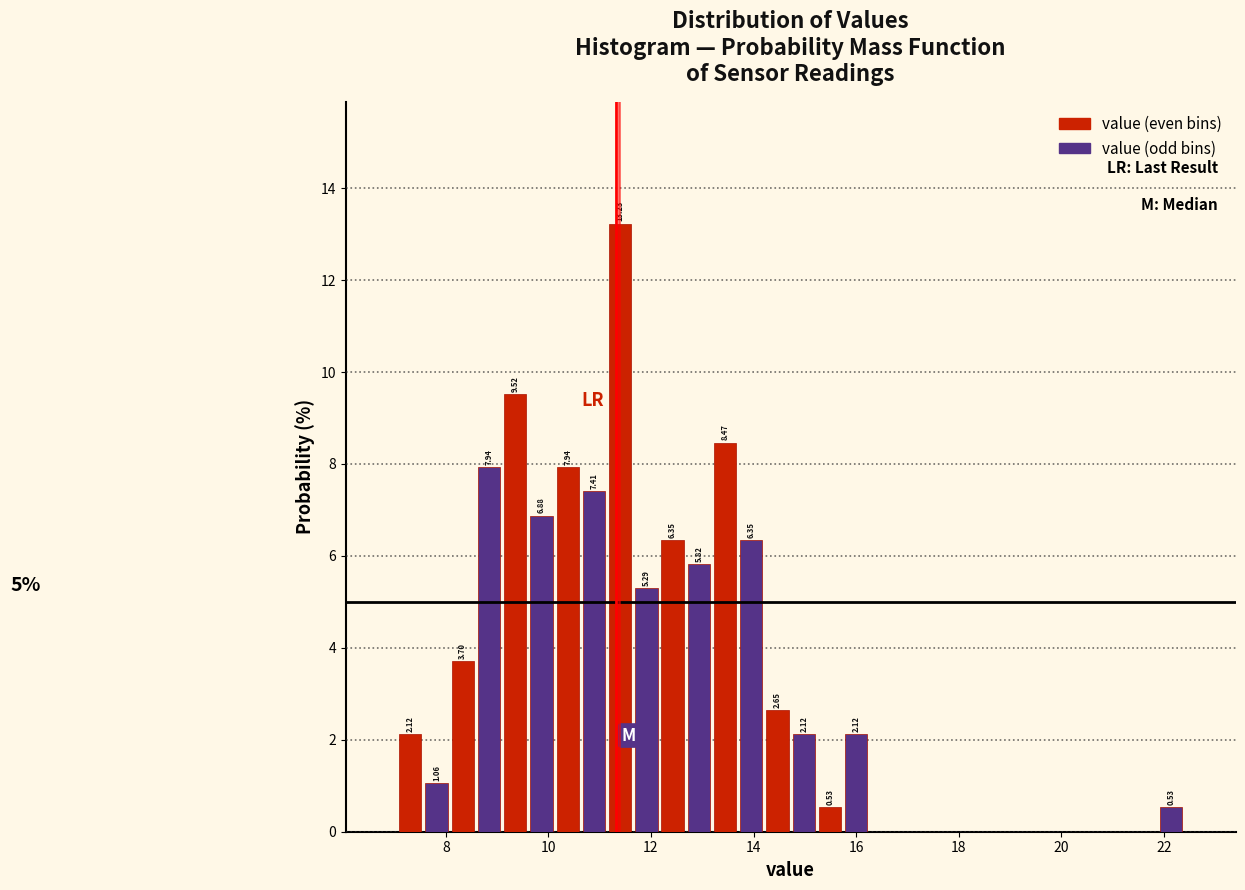

Read against the x-axis, roughly where is the centre of the tallest bar?

11.4